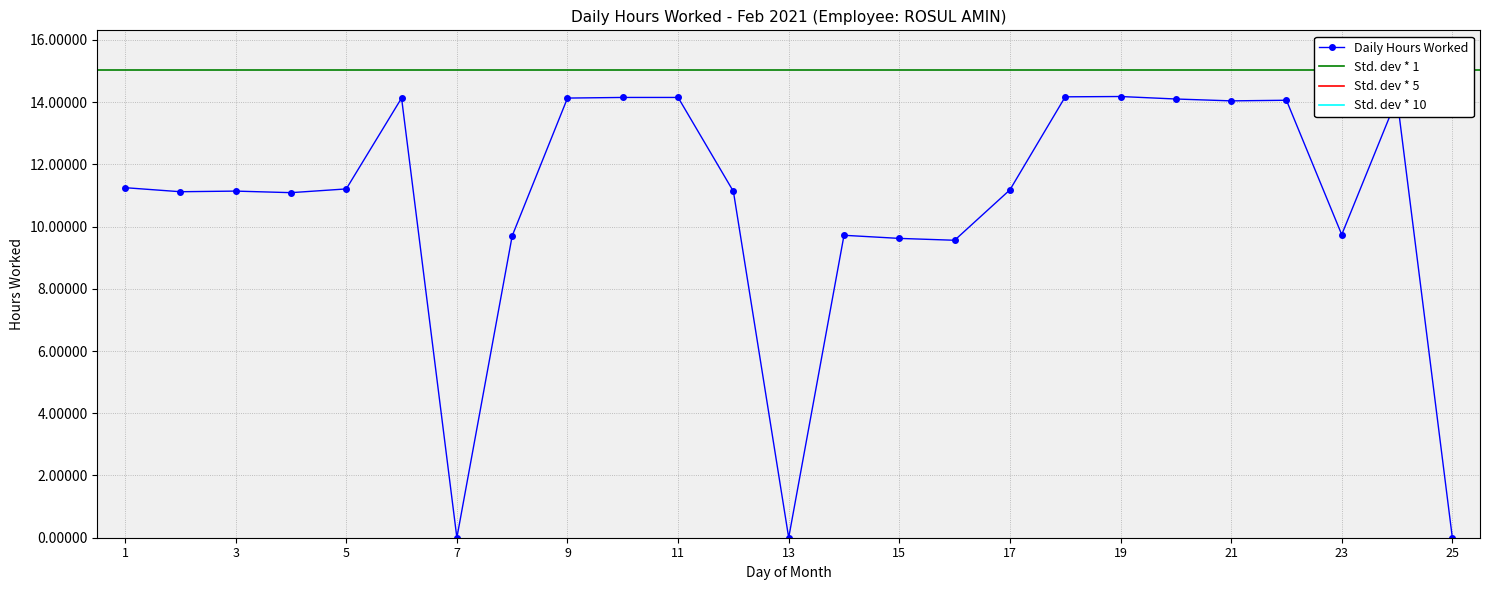

True or false: the data has more than 1 interior local peaks.

True